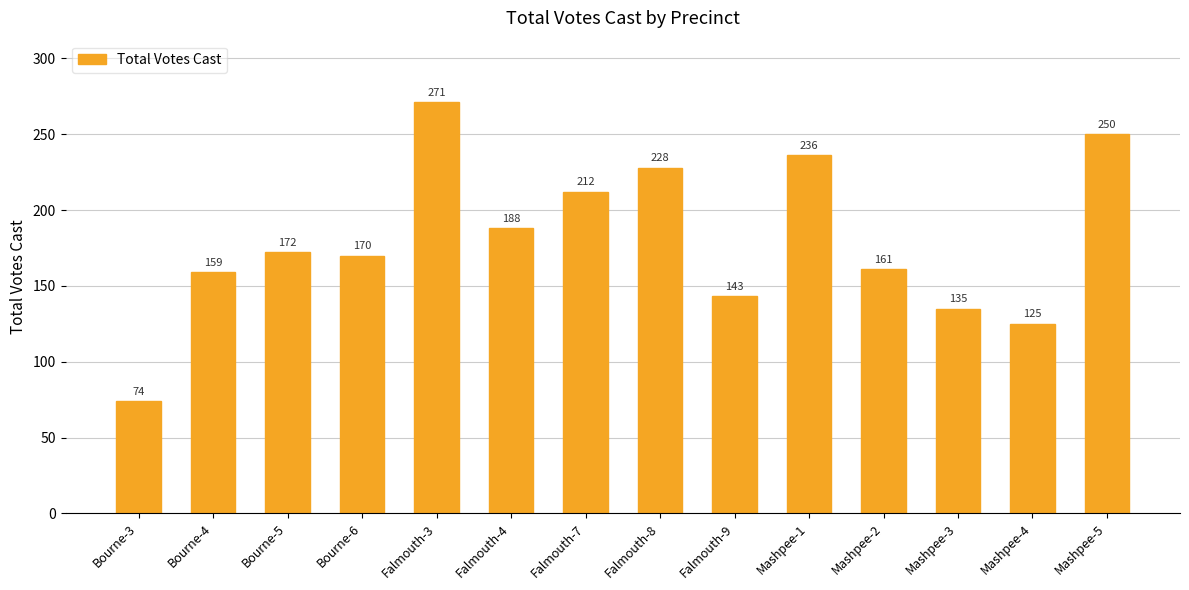

What is the value of the 11th bar from the left?

161